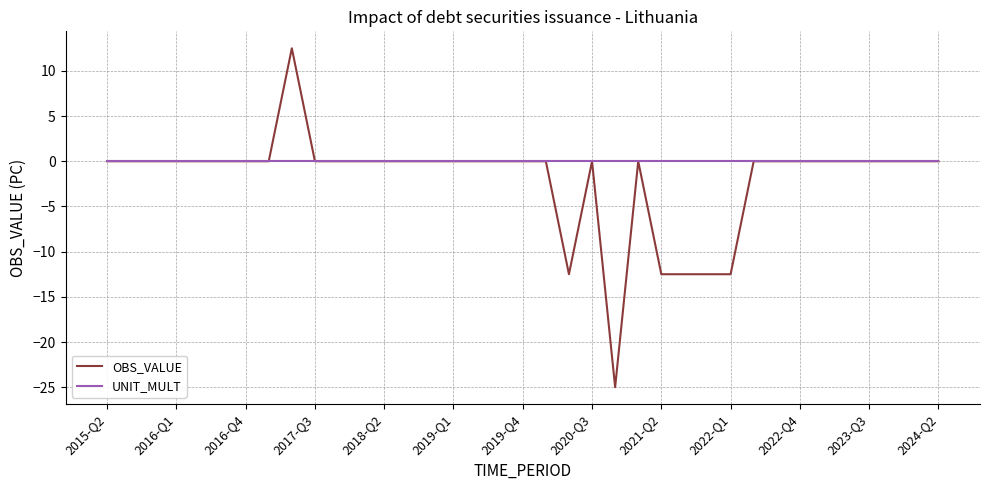

Which series has the widest spread of values?

OBS_VALUE